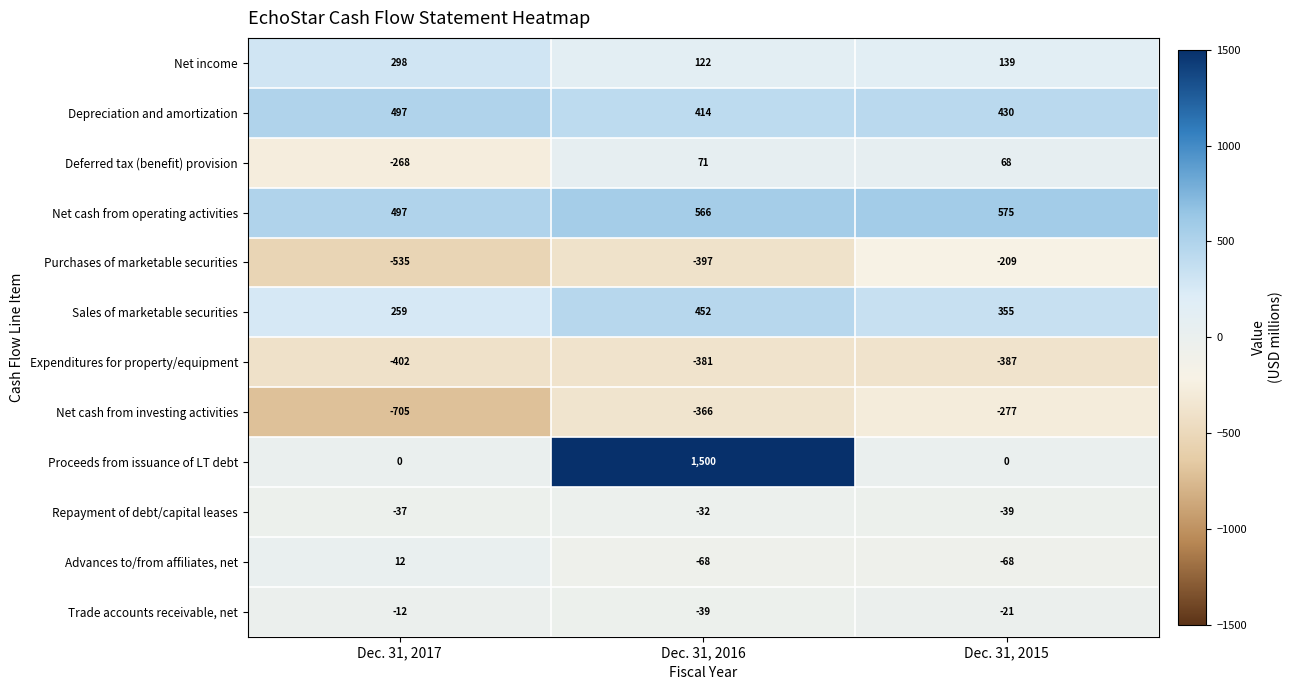

Which series has the widest spread of values?

Proceeds from issuance of LT debt